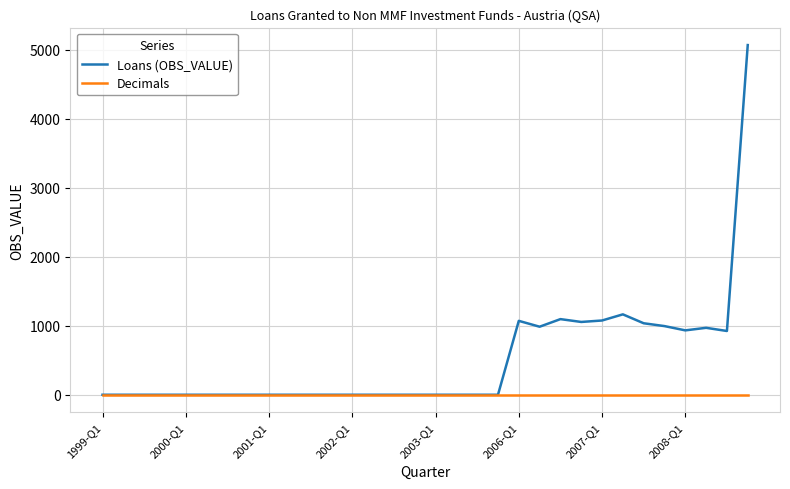

Which series has the widest spread of values?

Loans (OBS_VALUE)